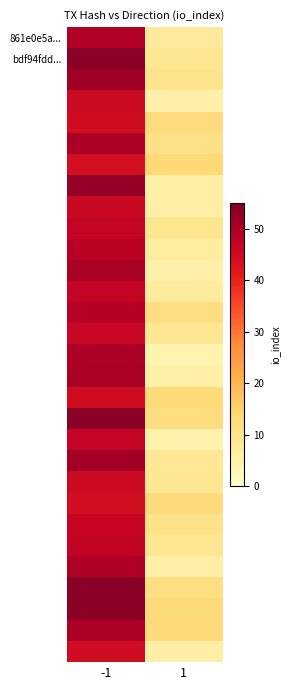

What is the greatest value displayed?

53.7